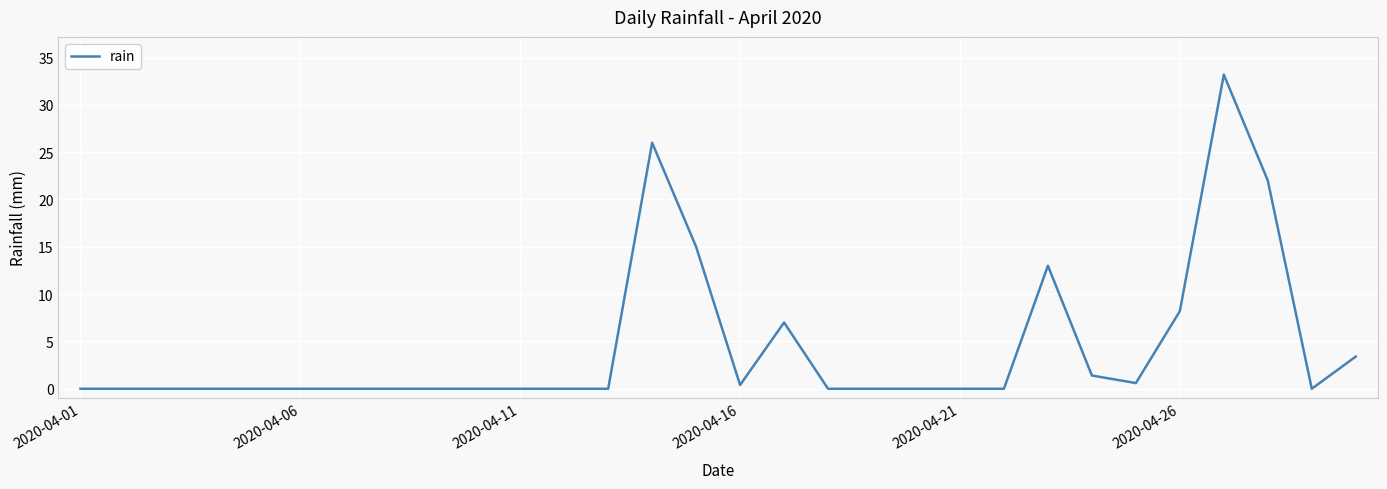

What is the difference between the maximum and minimum values?

33.2